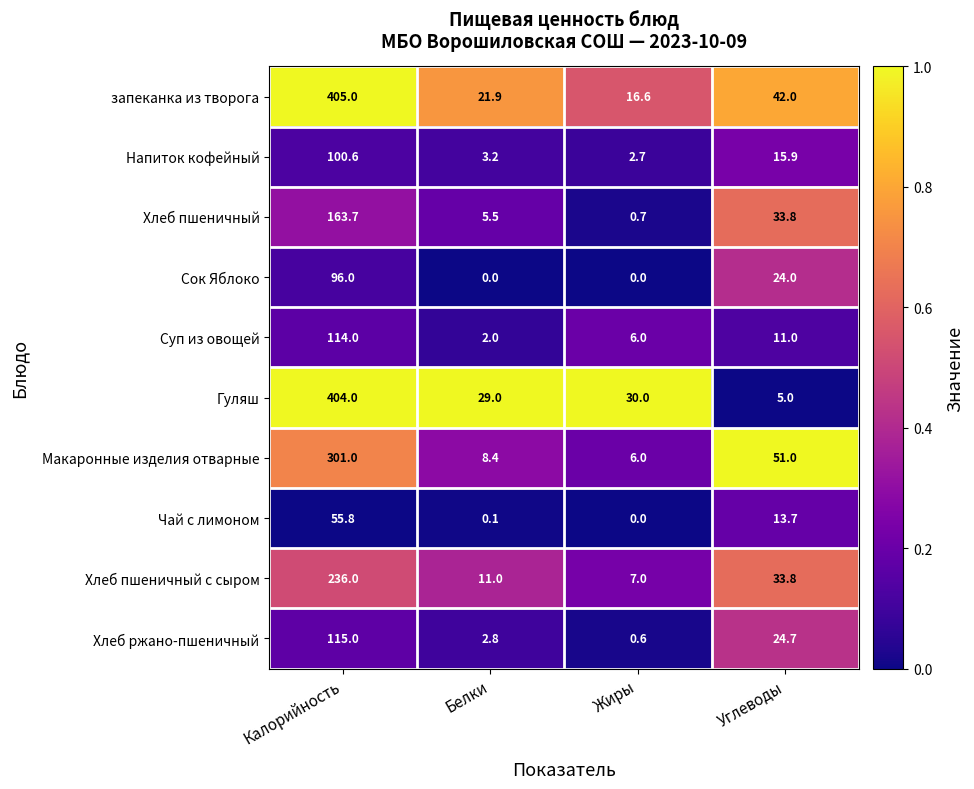

At Белки, list the series in order from smallest to largest.

Сок Яблоко, Чай с лимоном, Суп из овощей, Хлеб ржано-пшеничный, Напиток кофейный, Хлеб пшеничный, Макаронные изделия отварные, Хлеб пшеничный с сыром, запеканка из творога, Гуляш